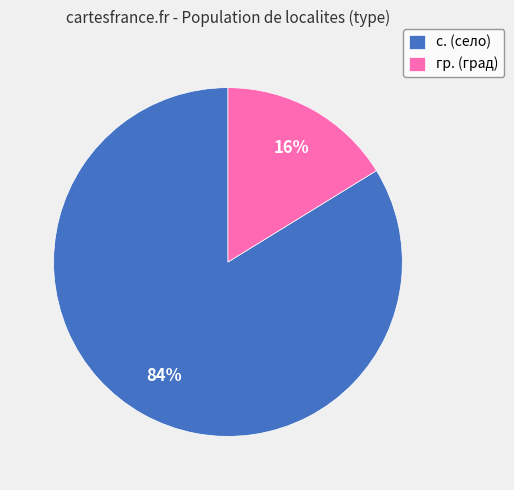

To the nearest percent, what is the difference between the largest and smallest slice percentages?

68%